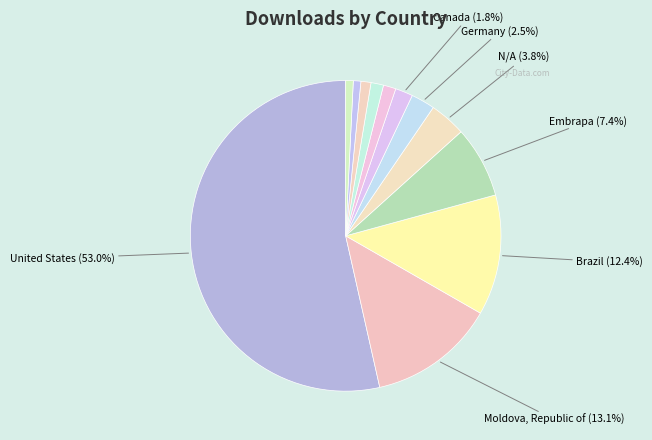

Which slice is the largest?

United States